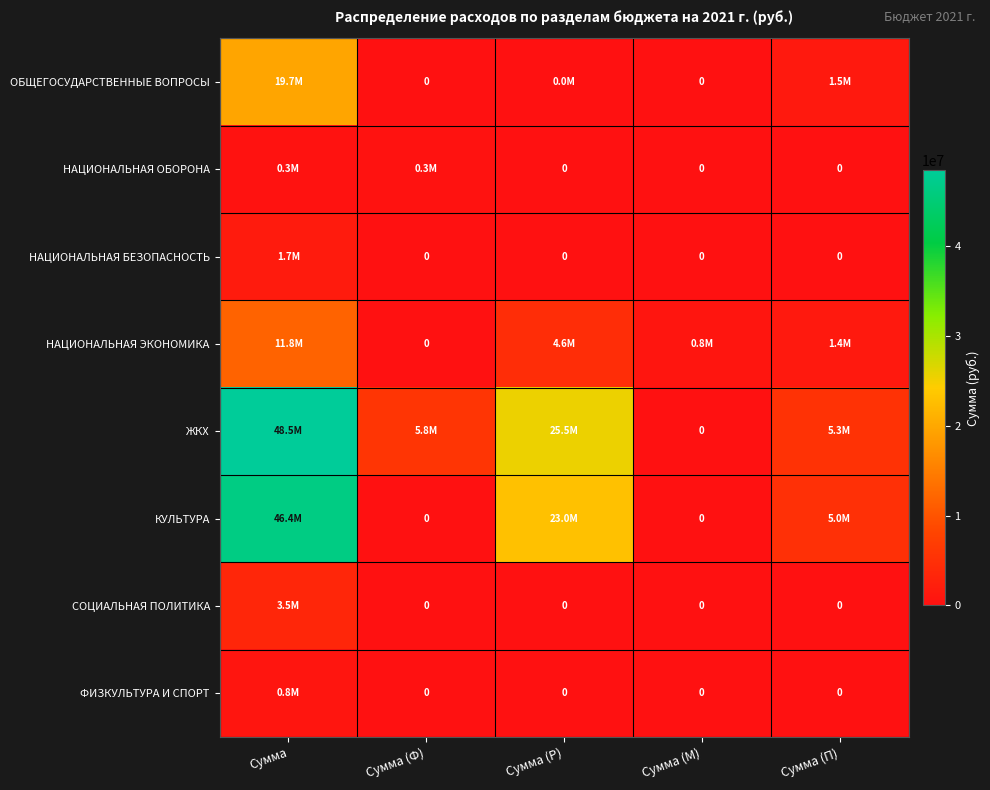

True or false: ЖКХ has a value of 0 at Сумма (М).

True